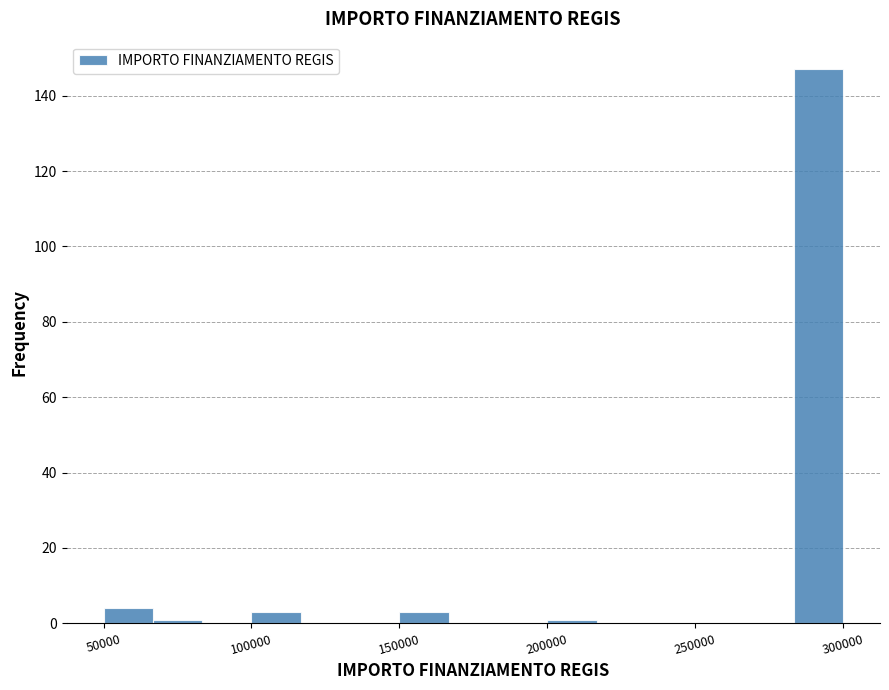

Read against the x-axis, roughly where is the centre of the tallest bar?

290000